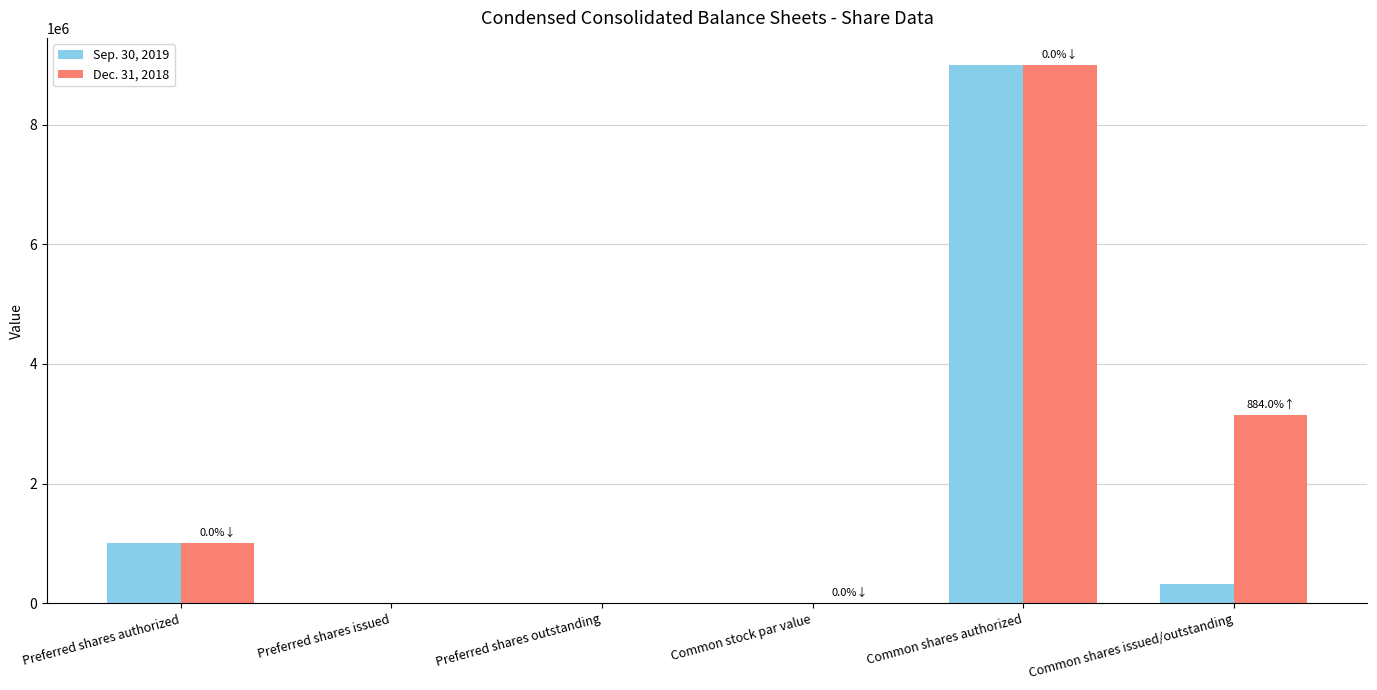

What is the sum of all Sep. 30, 2019 values?

10319003.0